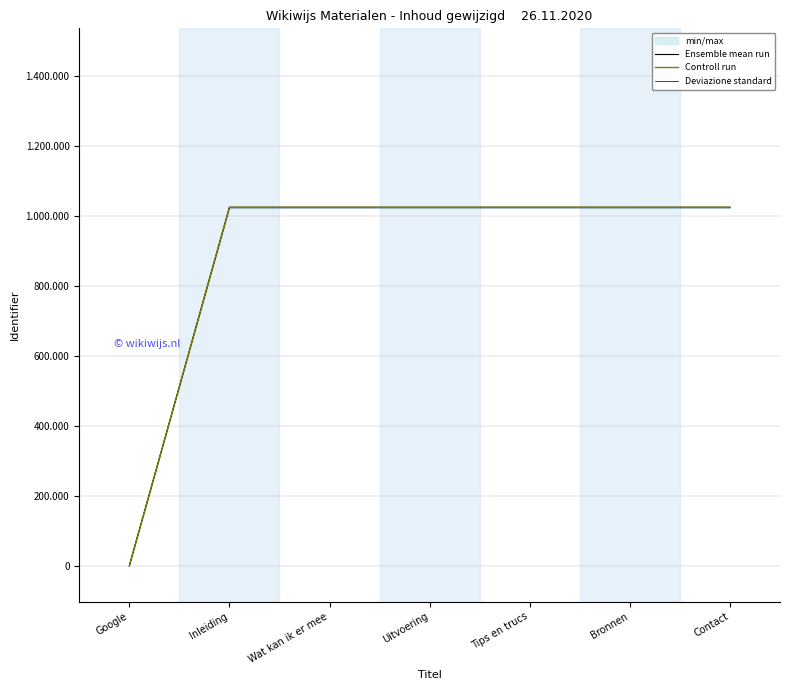

Rank the series by their average value, from highest to lowest.

Controll run, Ensemble mean run, Deviazione standard